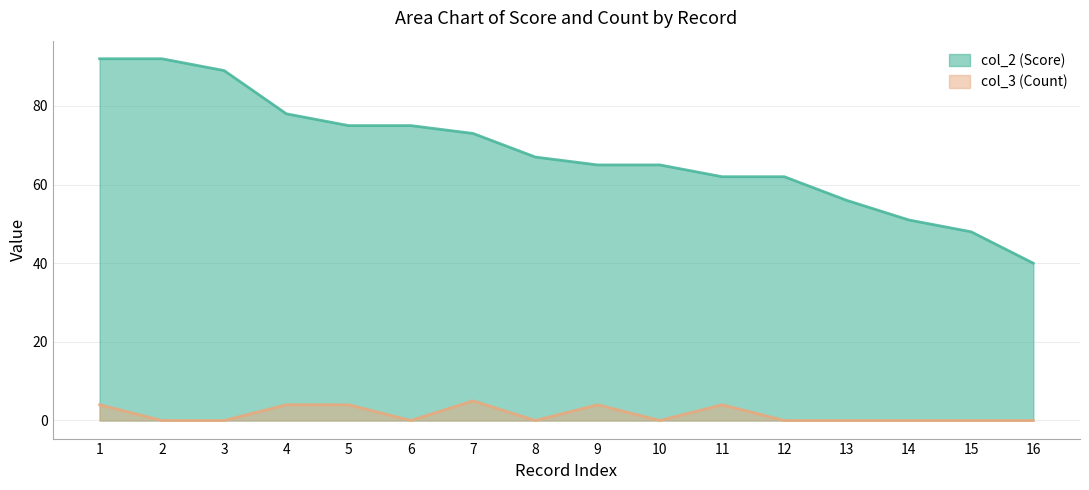

How many col_3 (Count) values are between 0 and 4?

15